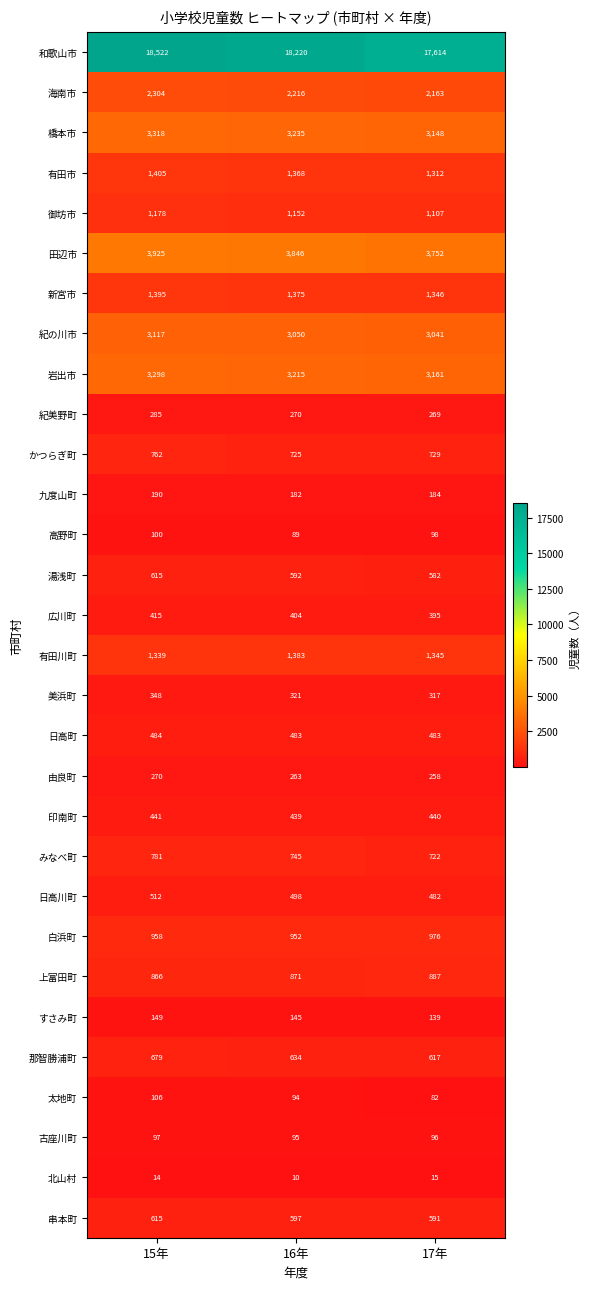

At how many categories does at least one series exceed 13604?

3